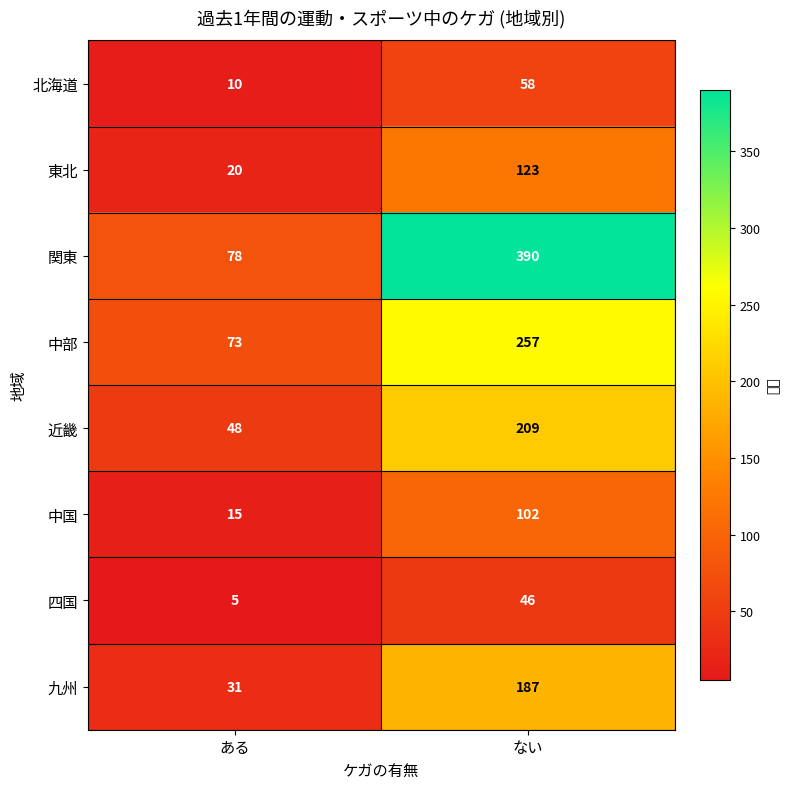

What is the difference between the maximum and minimum values in the 中国 series?

87